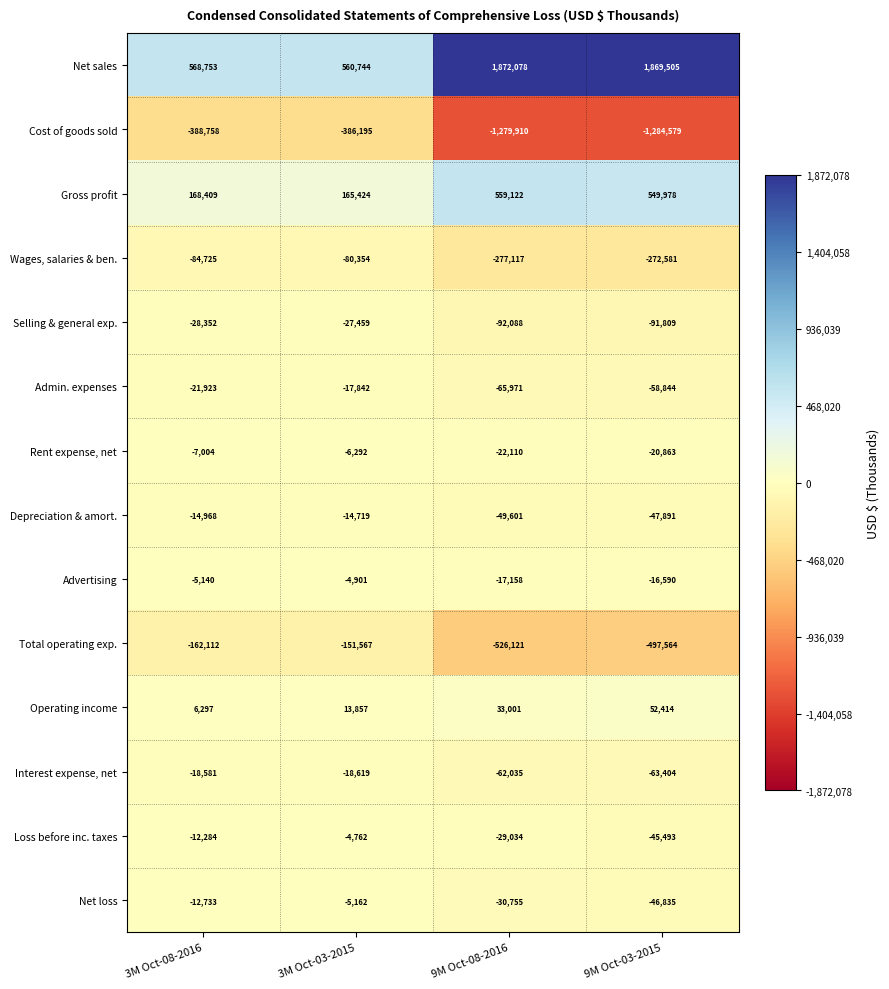

The value of Total operating exp. at 3M Oct-03-2015 is -151567. True or false?

True